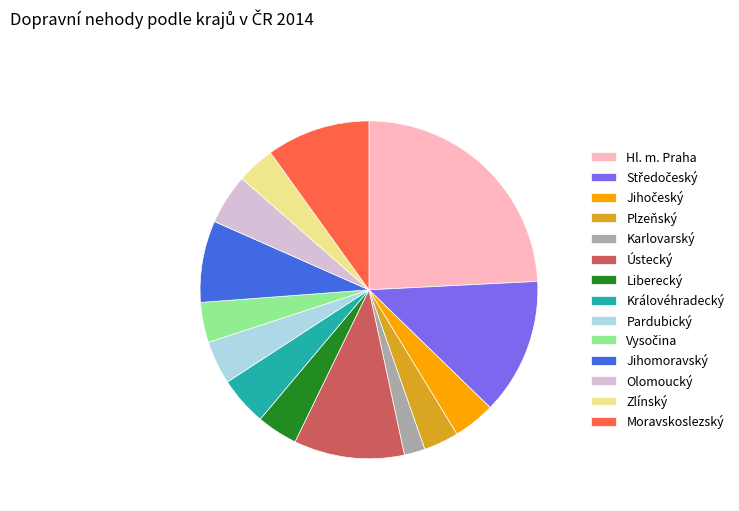

Is it true that Jihomoravský is 13% of the pie?

False